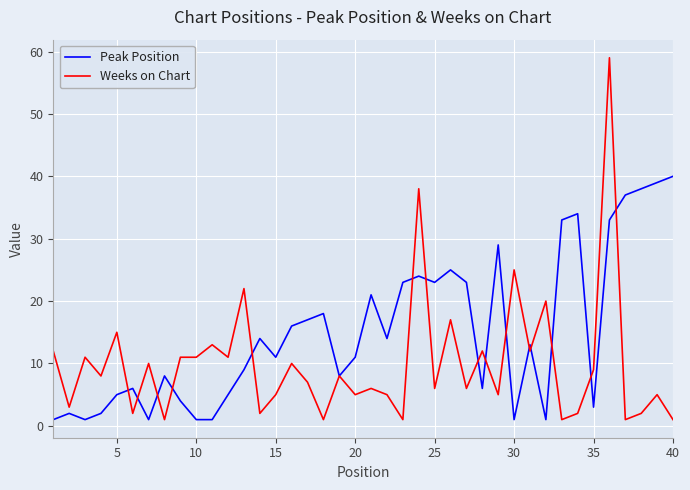

What is the maximum value for Peak Position?

40